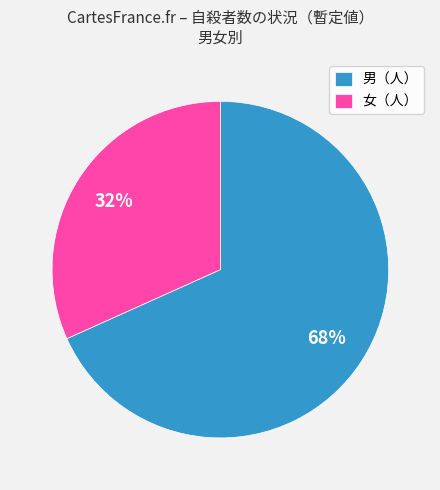

Is it true that 男（人） is 58% of the pie?

False